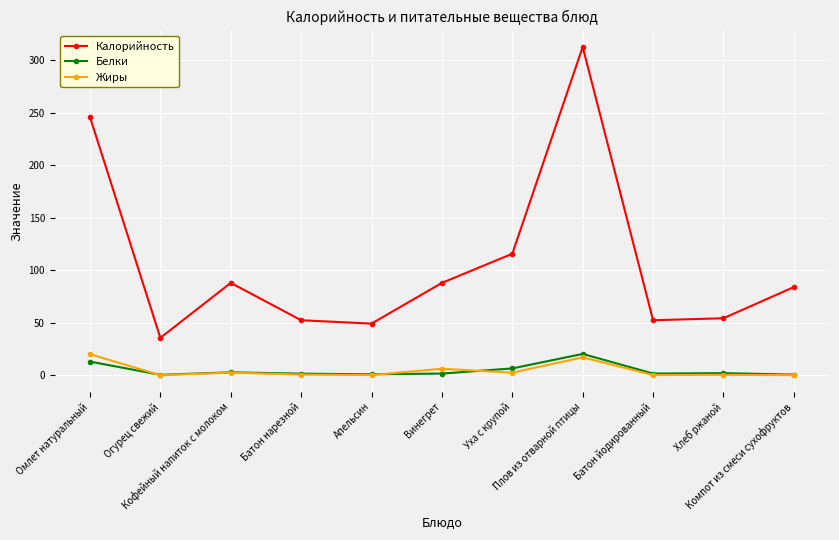

What is the label of the 4th point from the left?

Батон нарезной